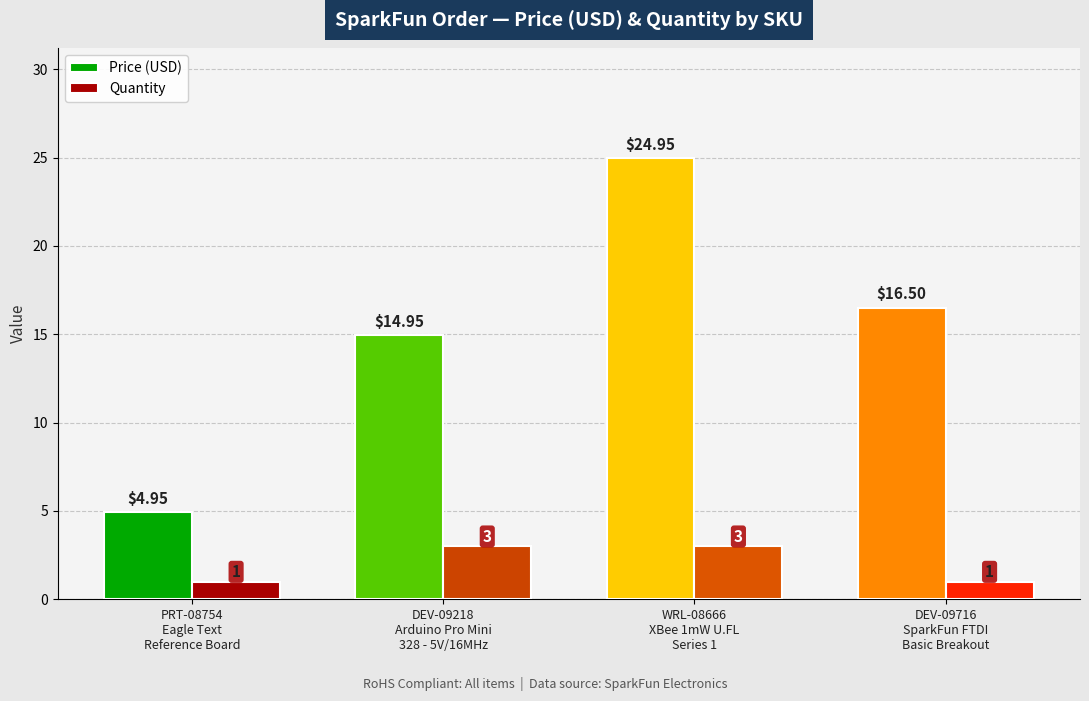

List the series in order of their overall mean, lowest first.

Quantity, Price (USD)